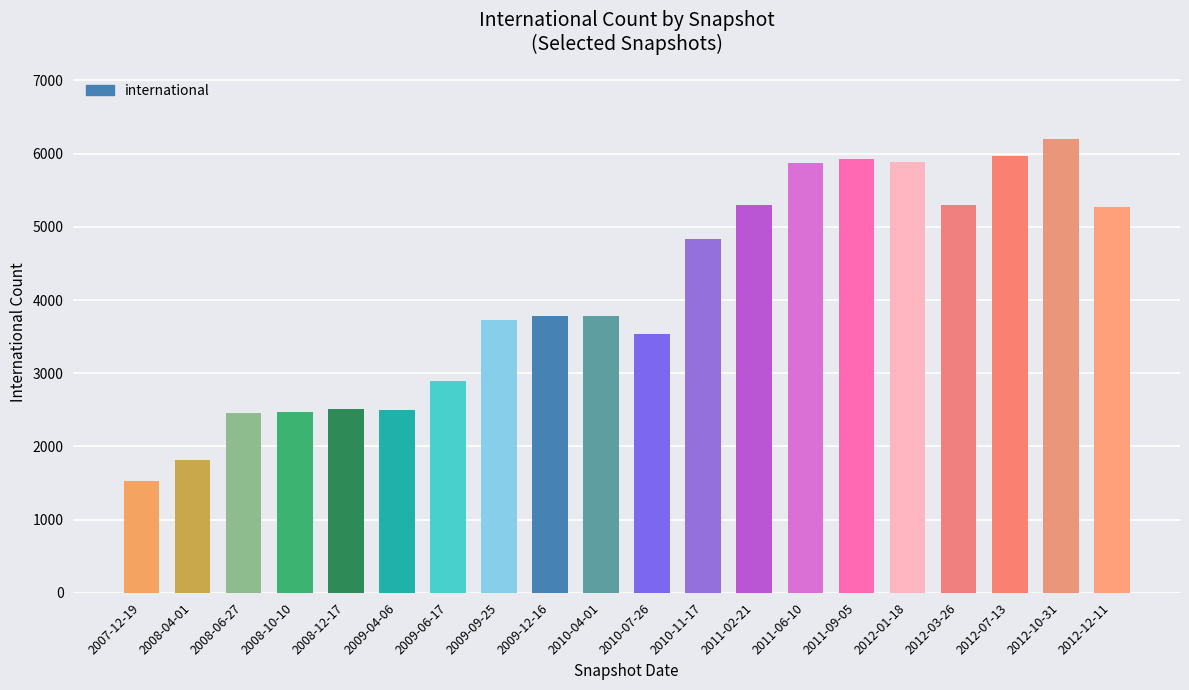

Is it true that the value at 2010-11-17 is 4828?

True